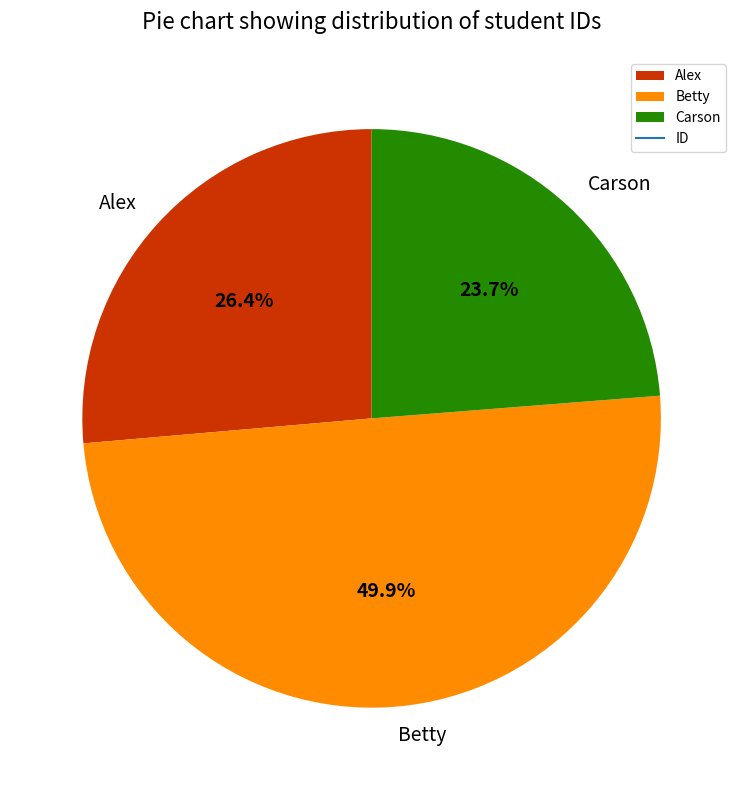

What is the largest slice in the pie chart?

Betty